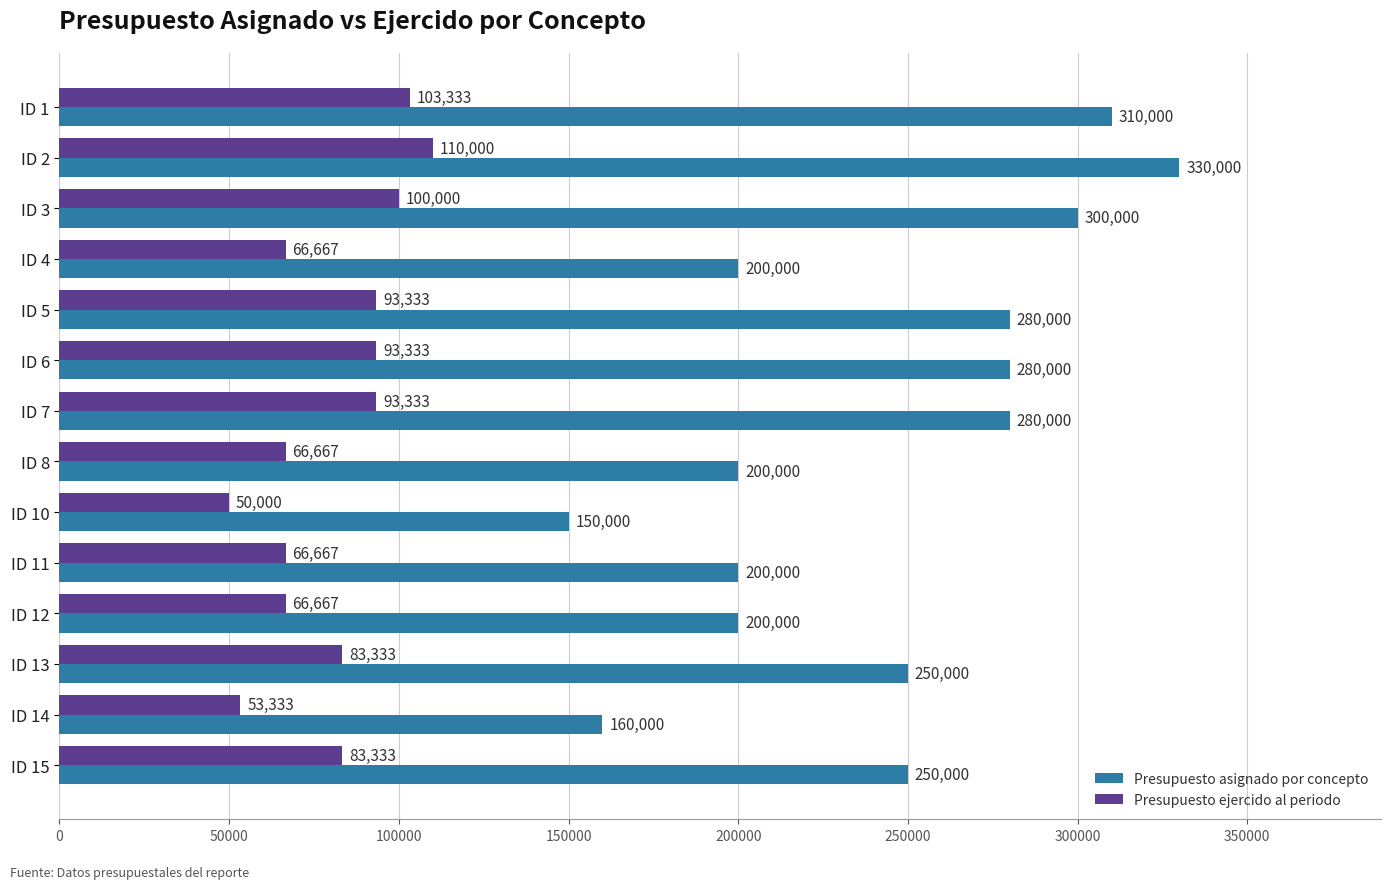

What value does the Presupuesto ejercido al periodo series have at ID 1?

103333.3